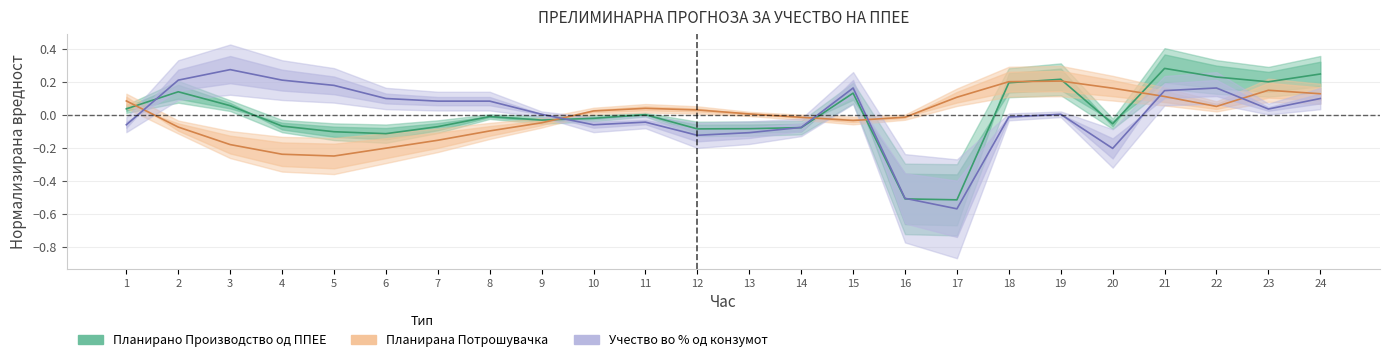

Reading left to right, transcribe all the data shown in this chart.

Планирано Производство од ППЕЕ: 0.0	0.1	0.1	-0.1	-0.1	-0.1	-0.1	-0.0	-0.0	-0.0	0.0	-0.1	-0.1	-0.1	0.1	-0.5	-0.5	0.2	0.2	-0.1	0.3	0.2	0.2	0.2
Планирана Потрошувачка: 0.1	-0.1	-0.2	-0.2	-0.2	-0.2	-0.2	-0.1	-0.0	0.0	0.0	0.0	0.0	-0.0	-0.0	-0.0	0.1	0.2	0.2	0.2	0.1	0.1	0.1	0.1
Учество во % од конзумот: -0.1	0.2	0.3	0.2	0.2	0.1	0.1	0.1	0.0	-0.1	-0.0	-0.1	-0.1	-0.1	0.2	-0.5	-0.6	-0.0	0.0	-0.2	0.1	0.2	0.0	0.1